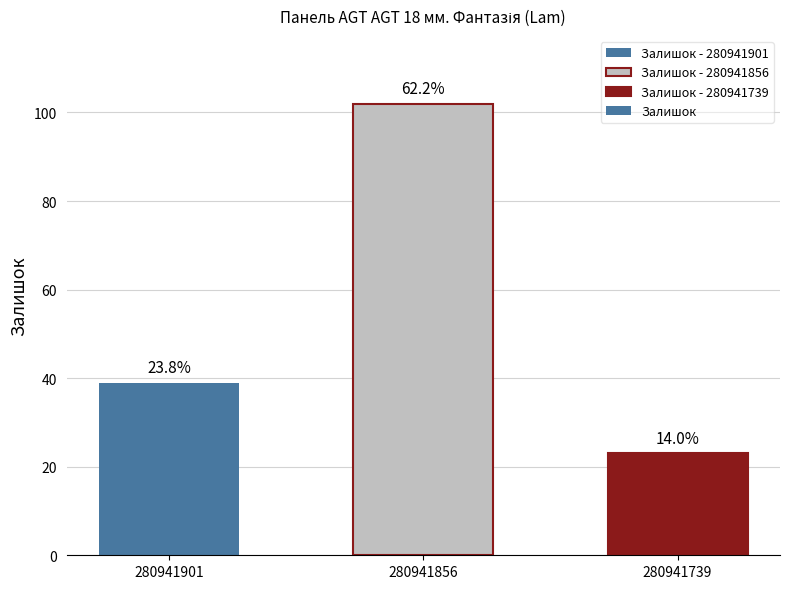

Does the chart contain any negative values?

No